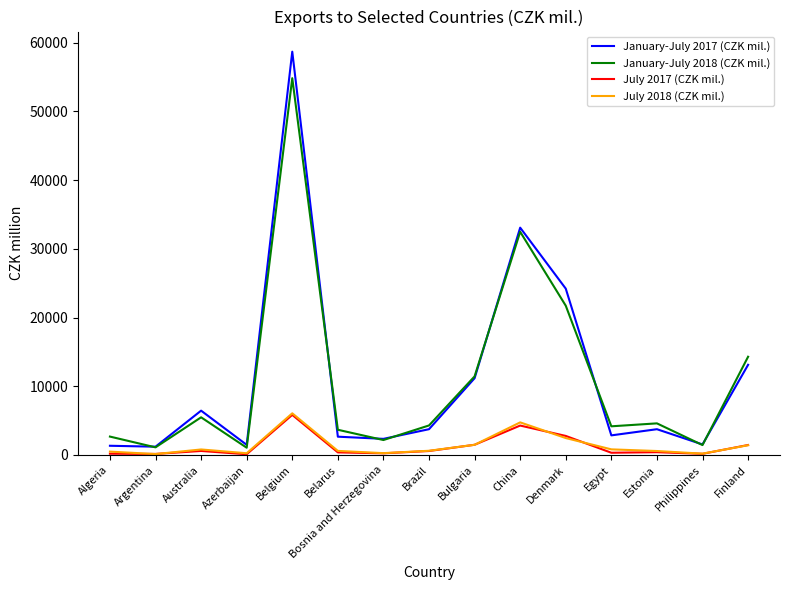

Which series ends up on top after the final intersection of January-July 2018 (CZK mil.) and January-July 2017 (CZK mil.)?

January-July 2018 (CZK mil.)